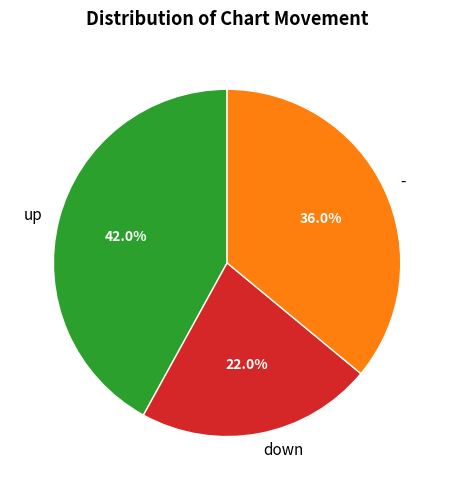

How many slices are in this pie chart?

3